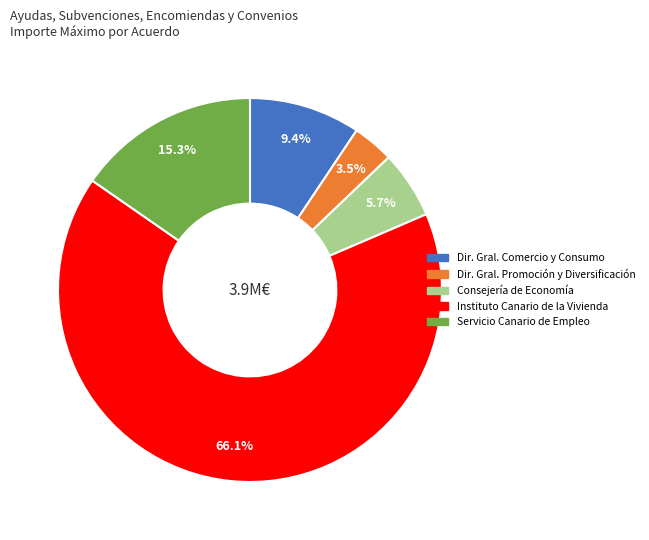

Is there a majority slice in this chart?

Yes